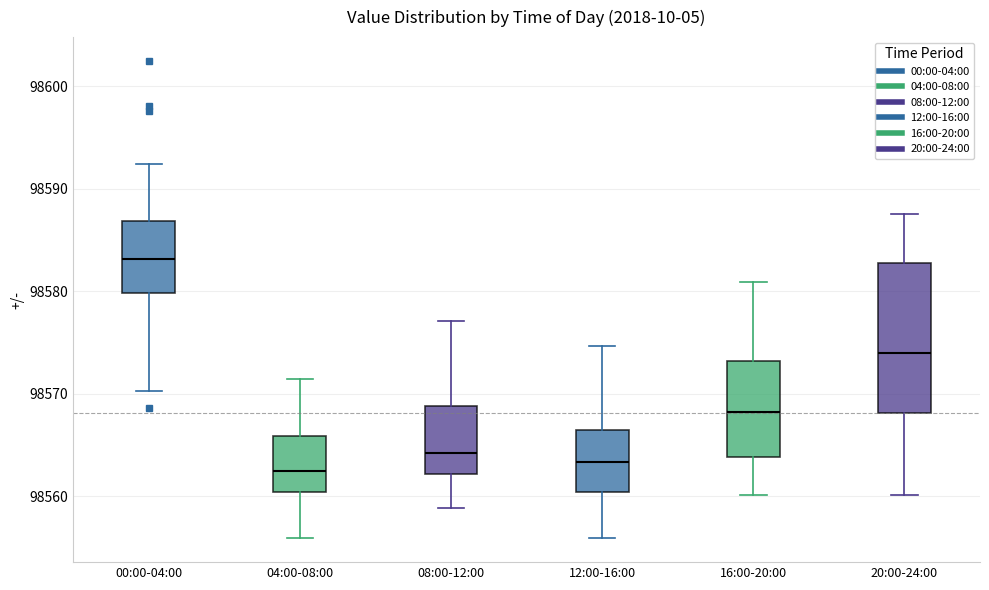

Where is the lower edge of the box for 04:00-08:00 on the y-axis? The values are not printed on the chart, so give them approximately, as read against the axis.

98560